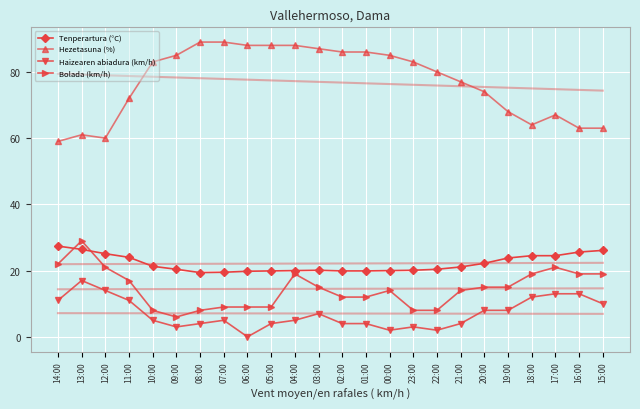

What position from the left is 01:00?

14